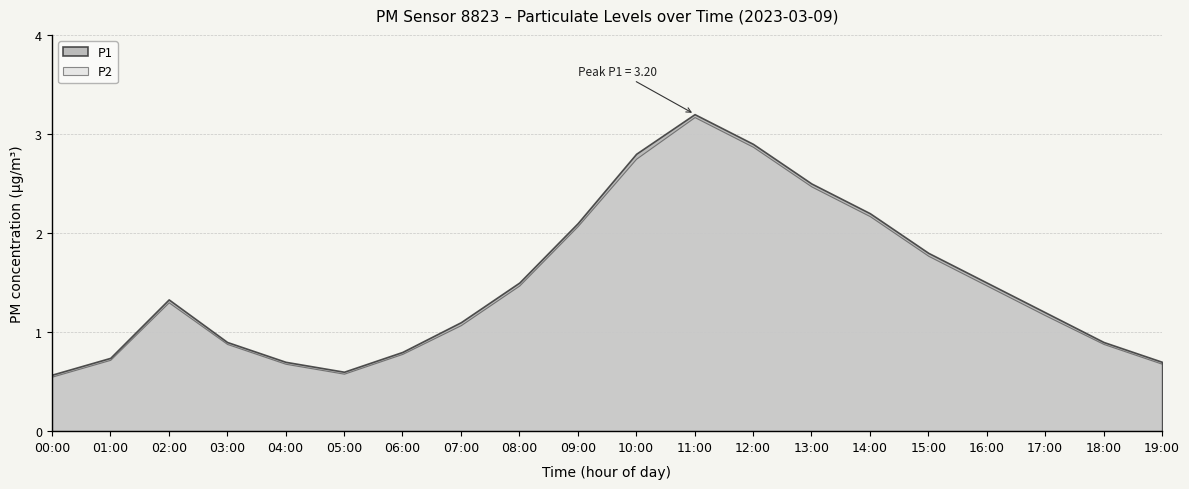

Reading right to left, what are all the values shown in this chart?

P1: 19:00=0.7	18:00=0.9	17:00=1.2	16:00=1.5	15:00=1.8	14:00=2.2	13:00=2.5	12:00=2.9	11:00=3.2	10:00=2.8	09:00=2.1	08:00=1.5	07:00=1.1	06:00=0.8	05:00=0.6	04:00=0.7	03:00=0.9	02:00=1.3	01:00=0.7	00:00=0.6
P2: 19:00=0.7	18:00=0.9	17:00=1.2	16:00=1.5	15:00=1.8	14:00=2.2	13:00=2.5	12:00=2.9	11:00=3.2	10:00=2.8	09:00=2.1	08:00=1.5	07:00=1.1	06:00=0.8	05:00=0.6	04:00=0.7	03:00=0.9	02:00=1.3	01:00=0.7	00:00=0.6